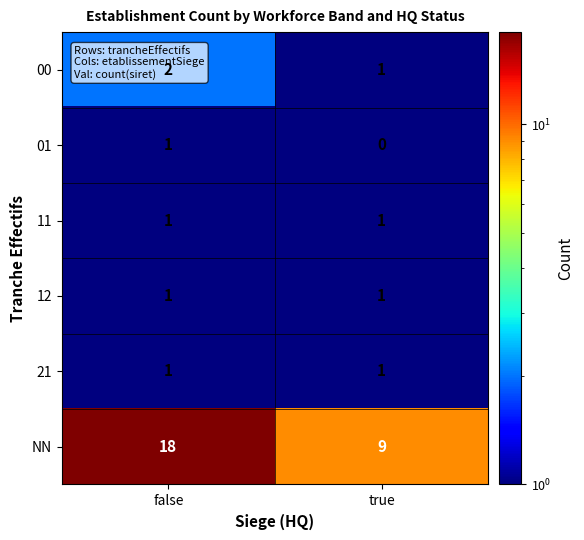

What is the approximate value of NN at true?

9